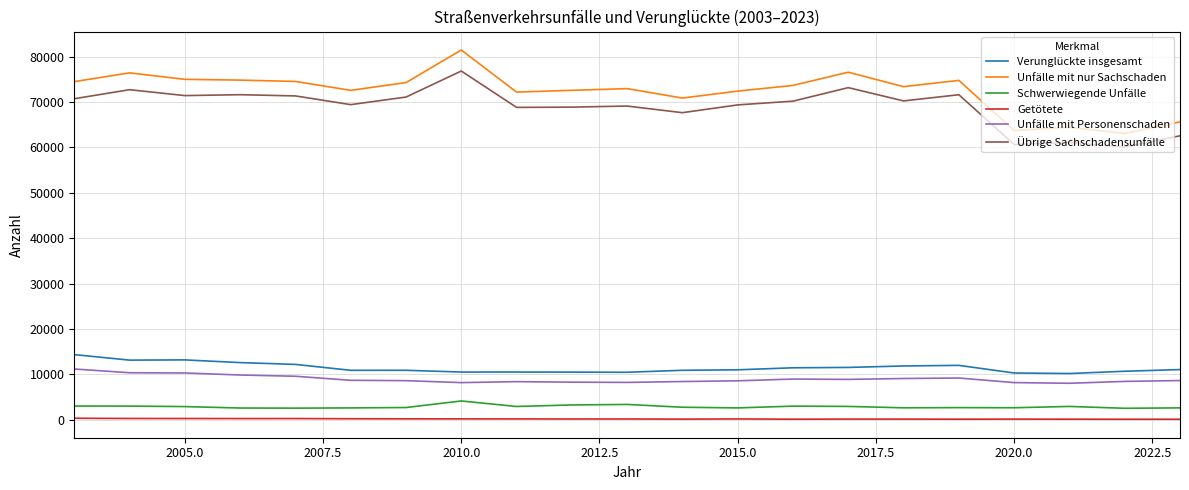

Does the chart display data point markers on the line(s)?

No